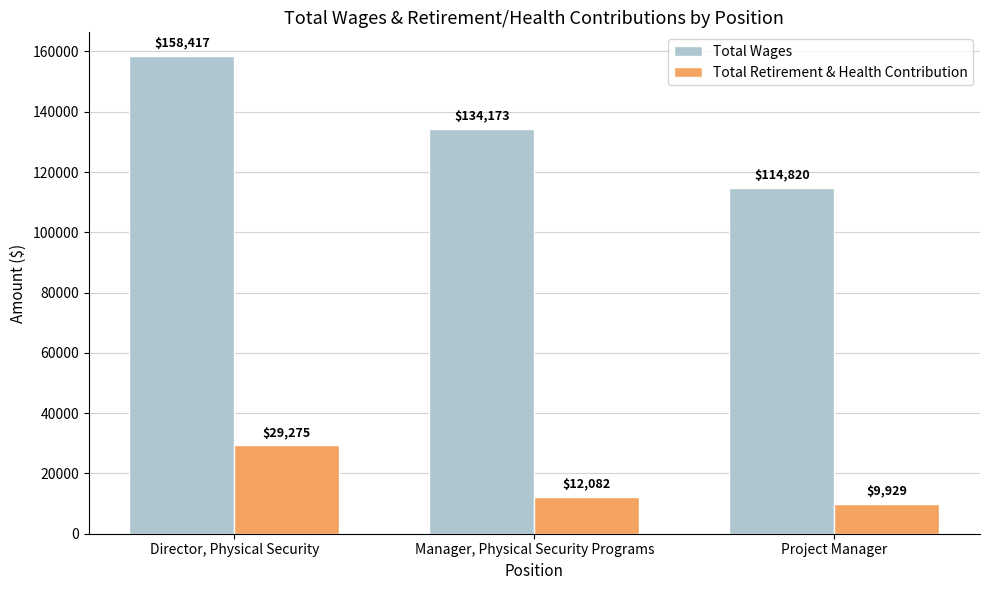

What is the minimum value shown in the chart?

9929